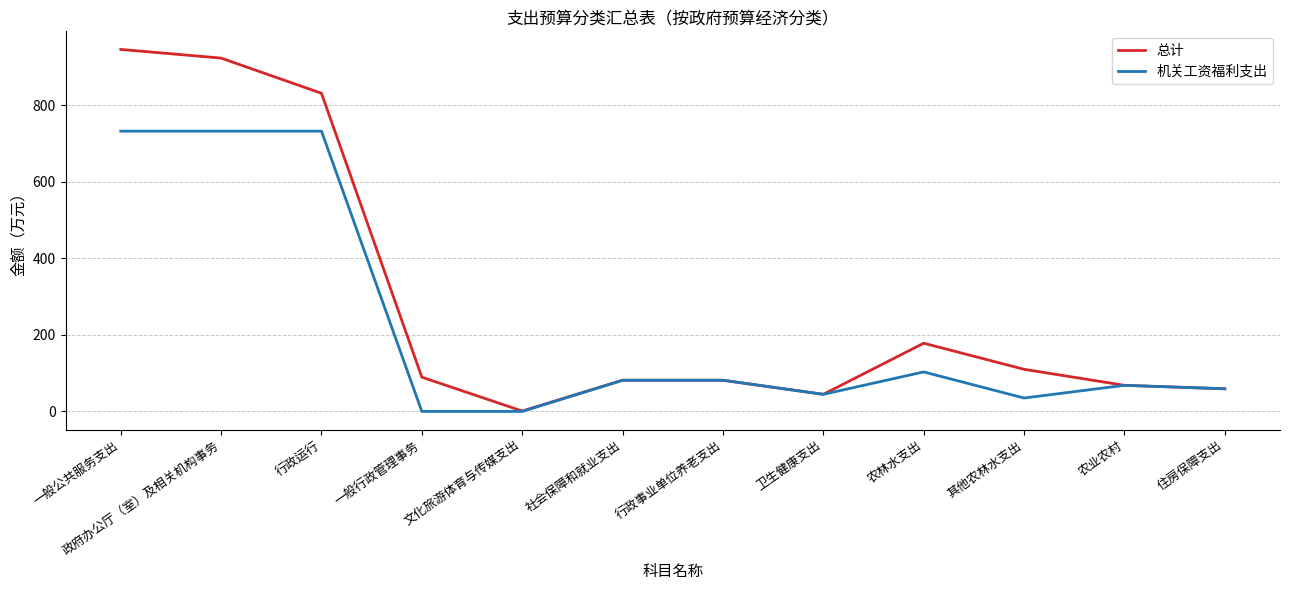

True or false: 机关工资福利支出 has more than 1 points higher than both neighbors.

True